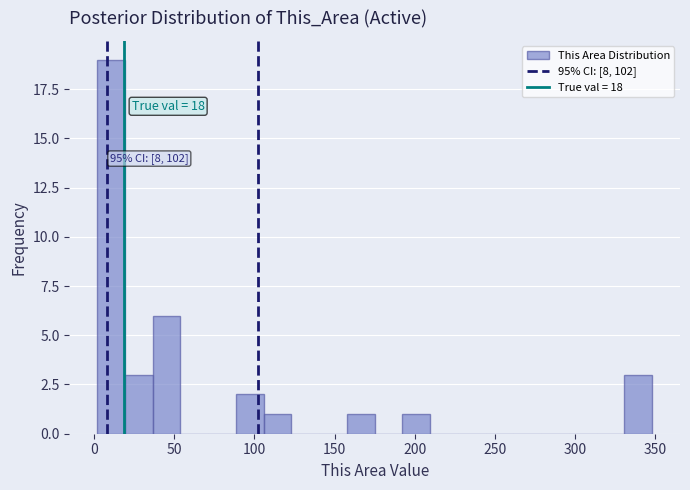

Read against the x-axis, roughly where is the centre of the tallest bar?

10